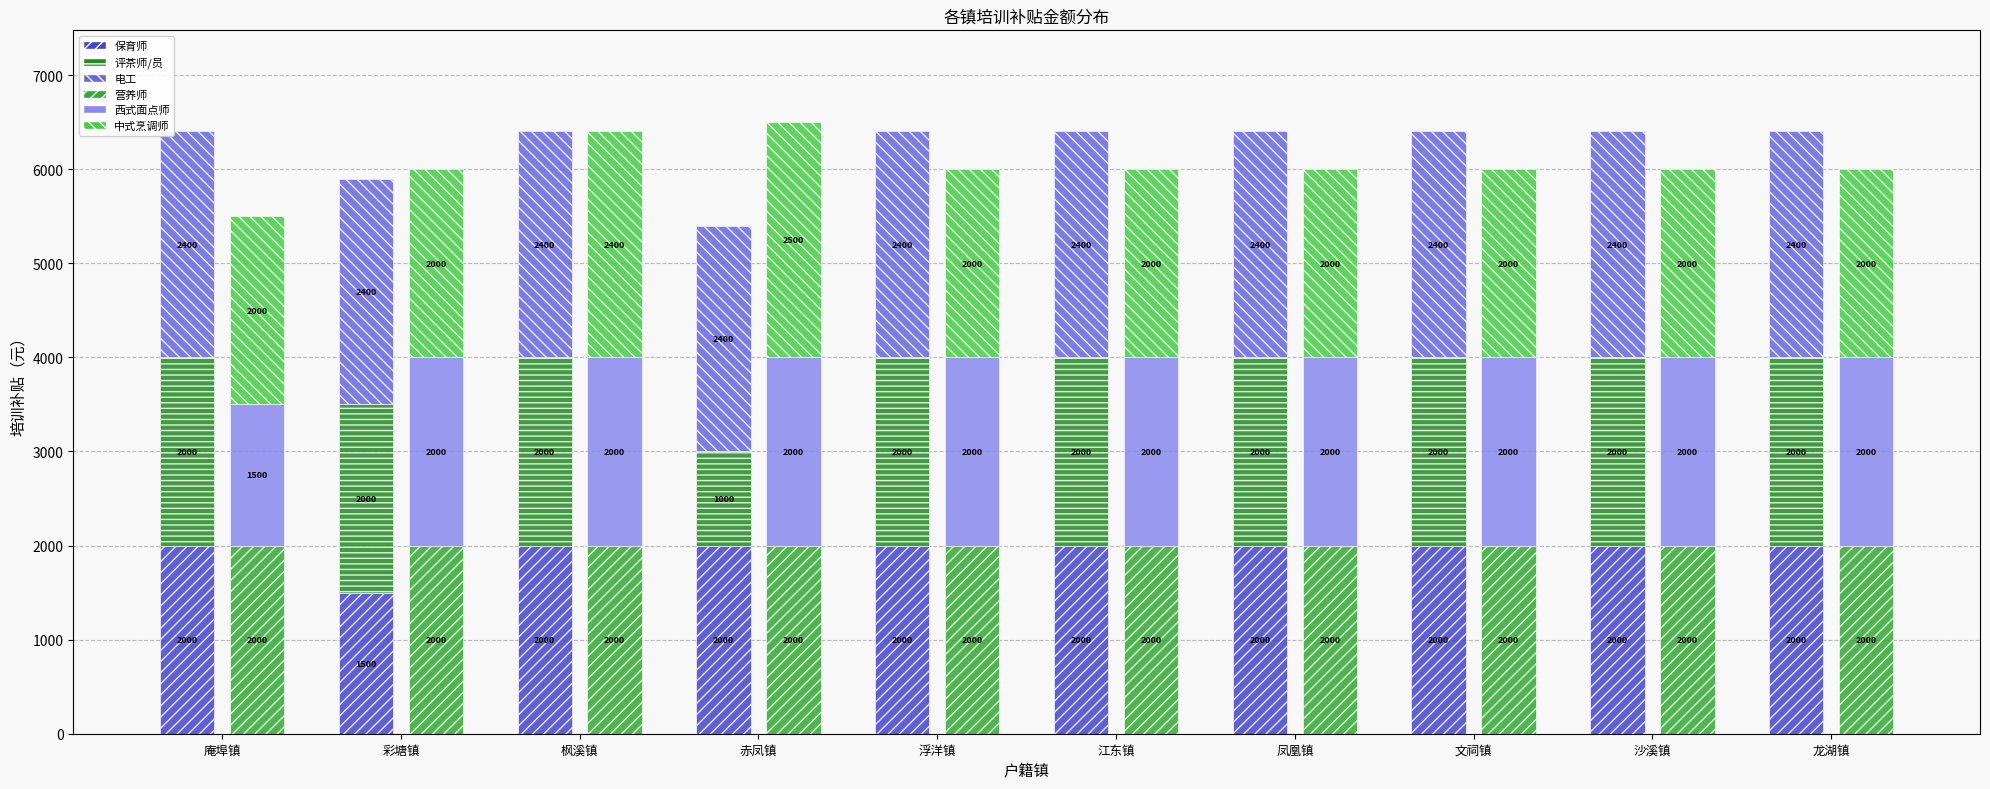

What position from the left is 彩塘镇?

2